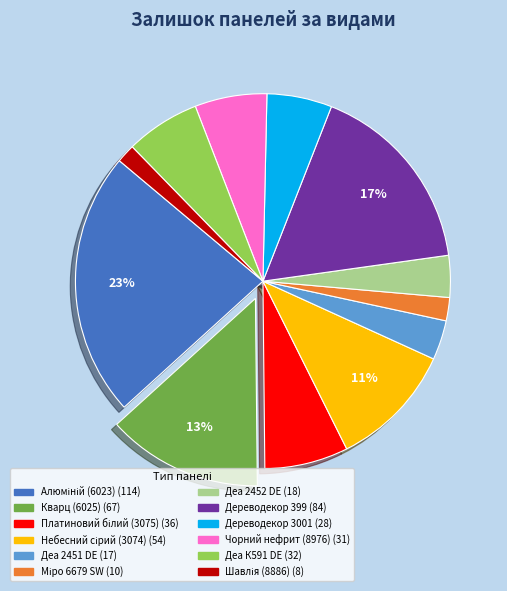

To the nearest percent, what percentage of the pie is Деа 2452 DE?

4%